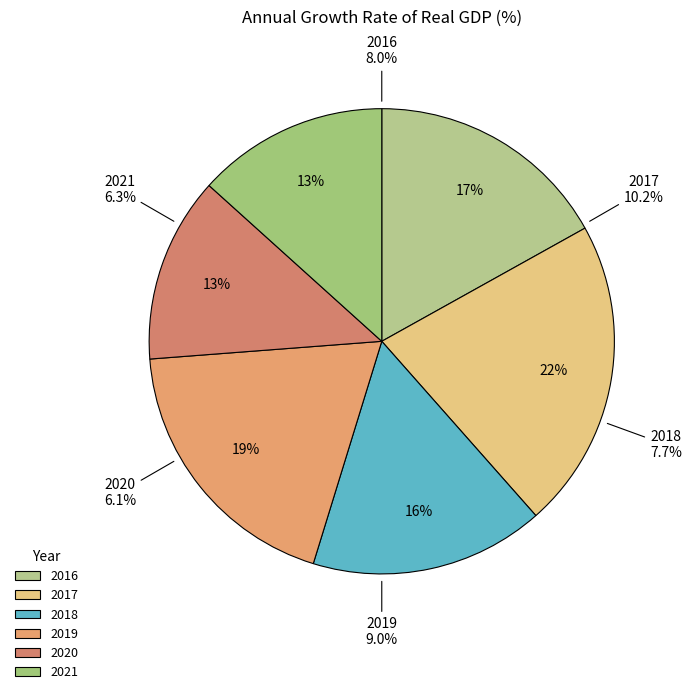

Rank the categories by value from lowest to highest.

2020, 2021, 2018, 2016, 2019, 2017